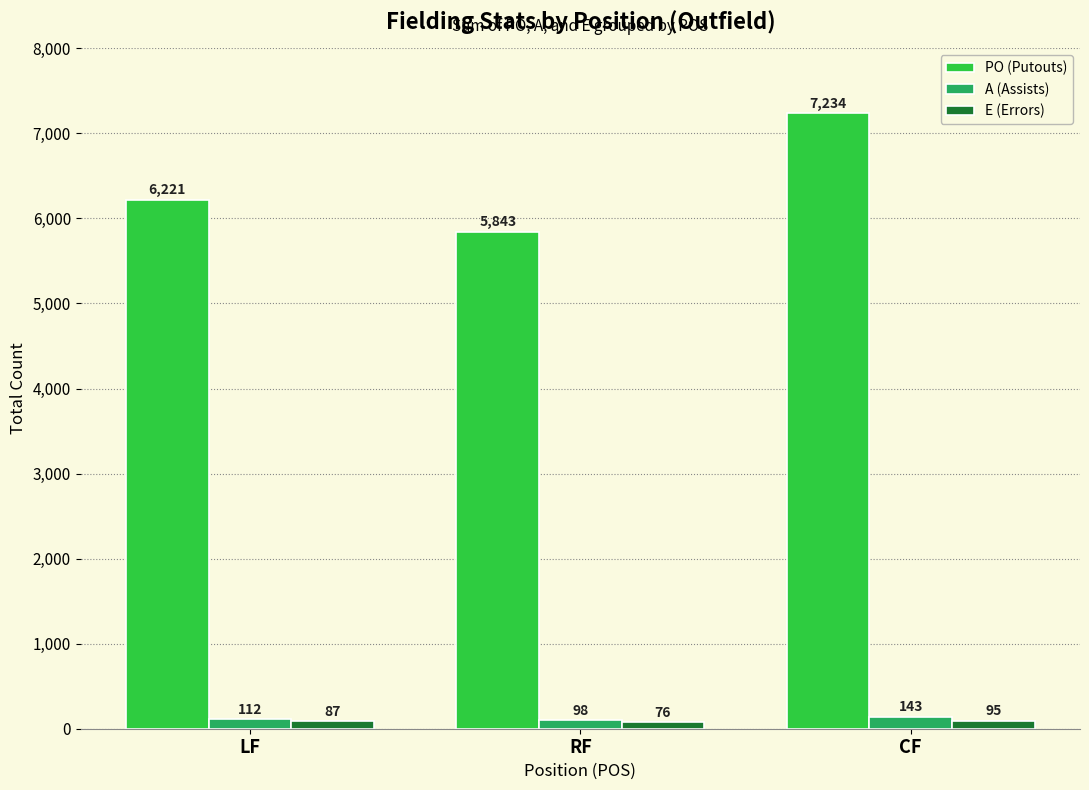

At which category is the sum across all series the highest?

CF